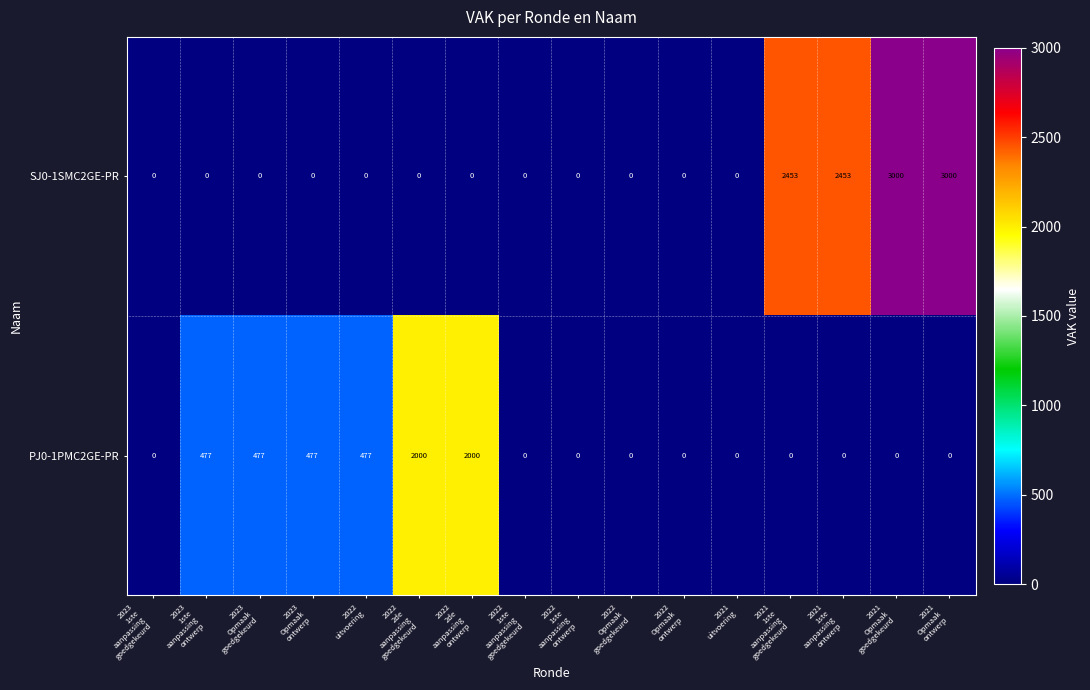

How many data points does each series have?

16